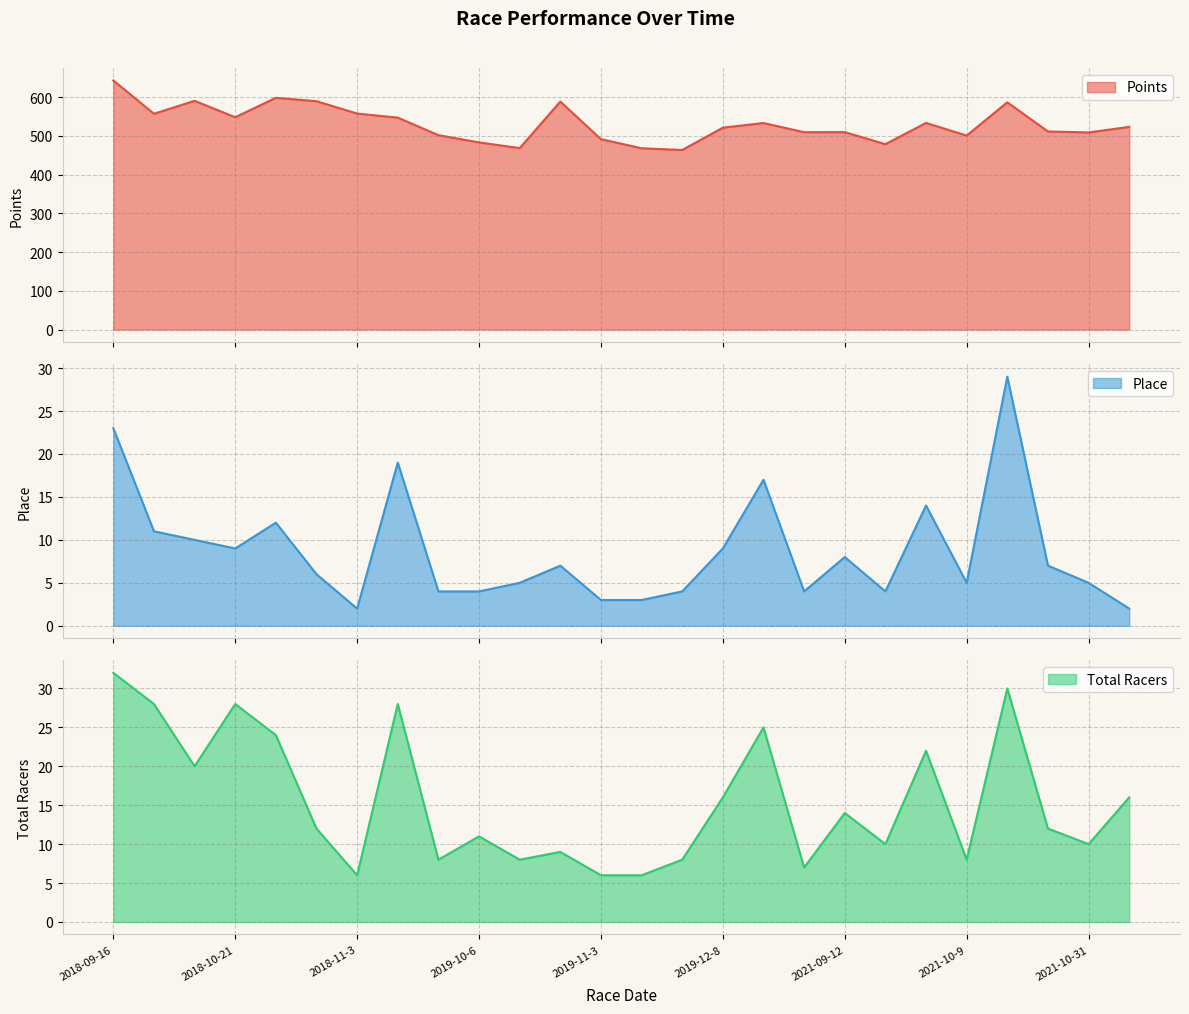

How many lines are shown in the chart?

3